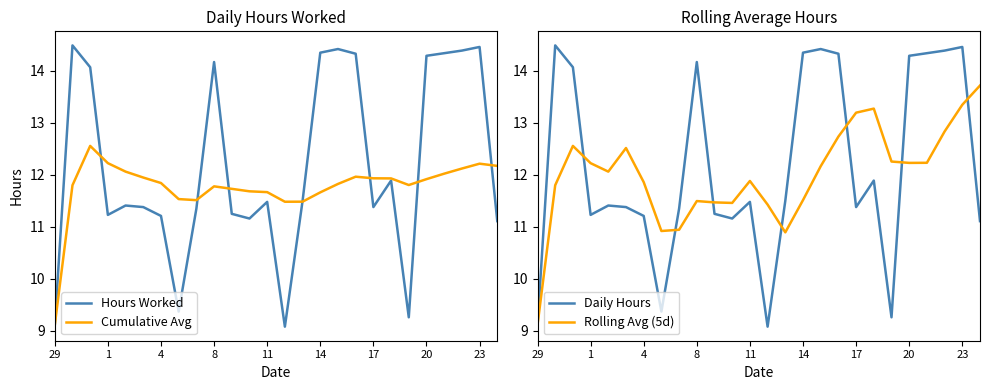

At how many categories does at least one series exceed 13?

13